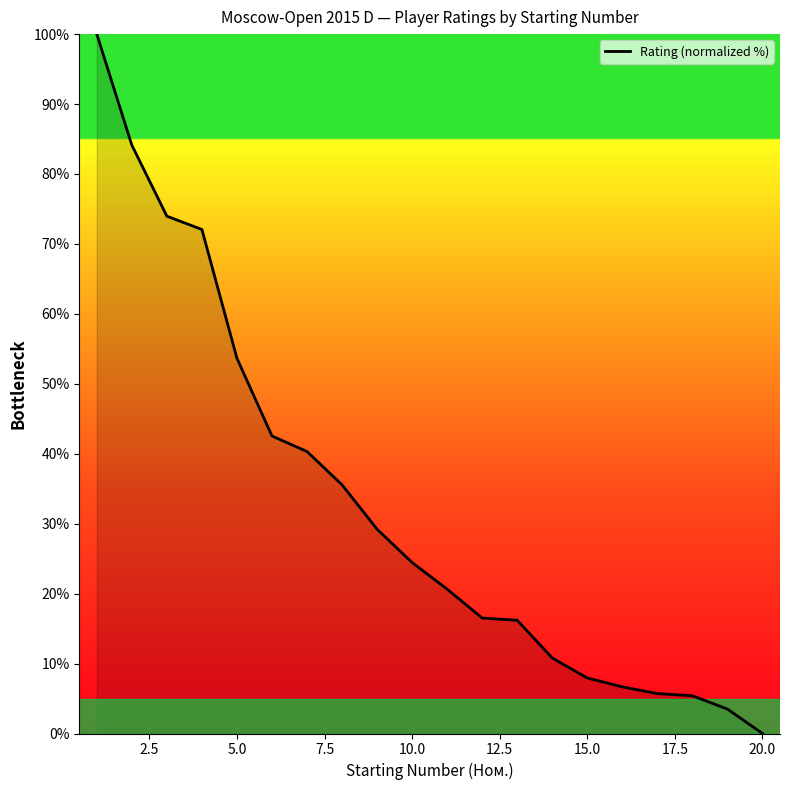

Does the chart have visible grid lines?

No